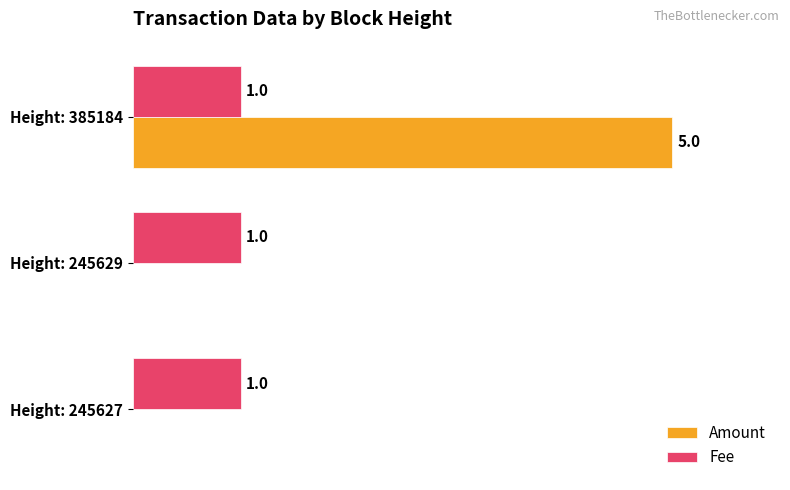

Between Height: 245627 and Height: 385184, which series saw the biggest shift?

Amount